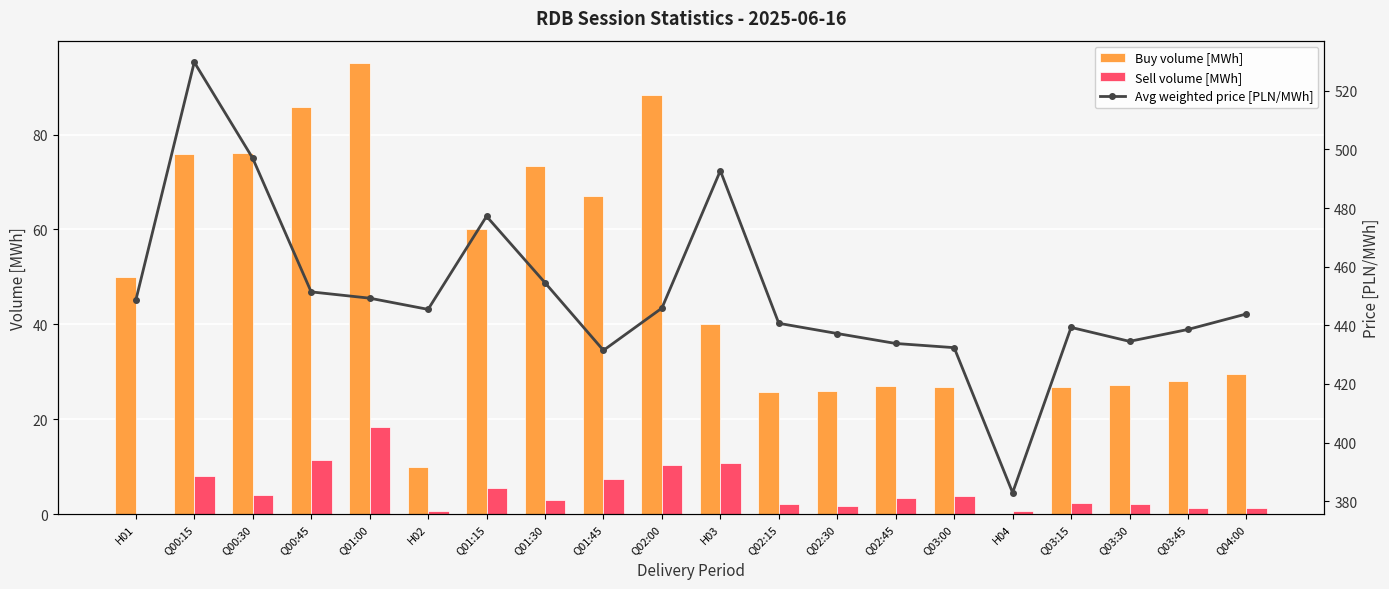

What is the total value across all series at Q00:30?

577.1